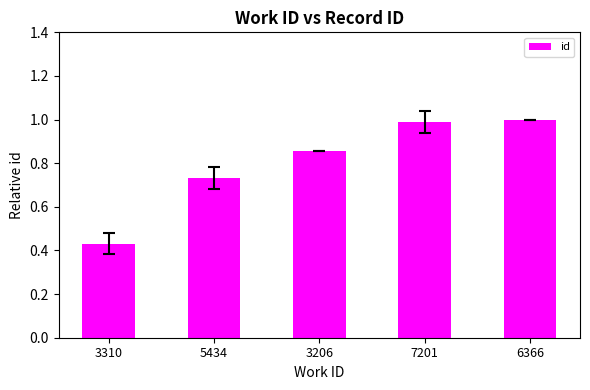

What position from the left is 5434?

2